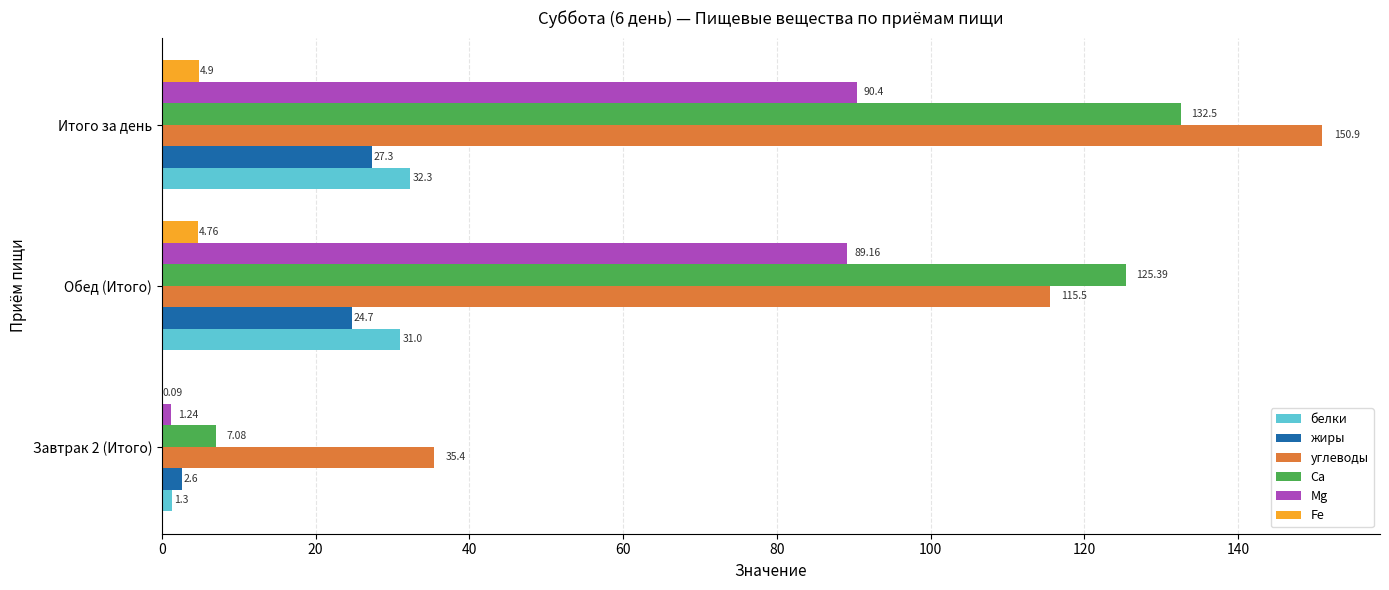

What is the sum of all Ca values?

265.0